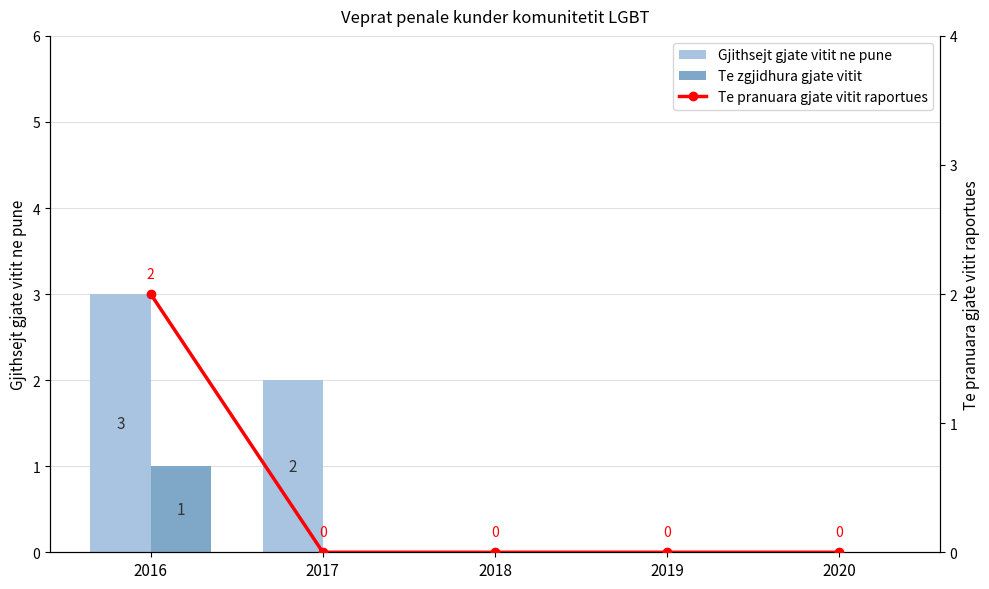

Is it true that Te zgjidhura gjate vitit equals 1 at 2019?

False